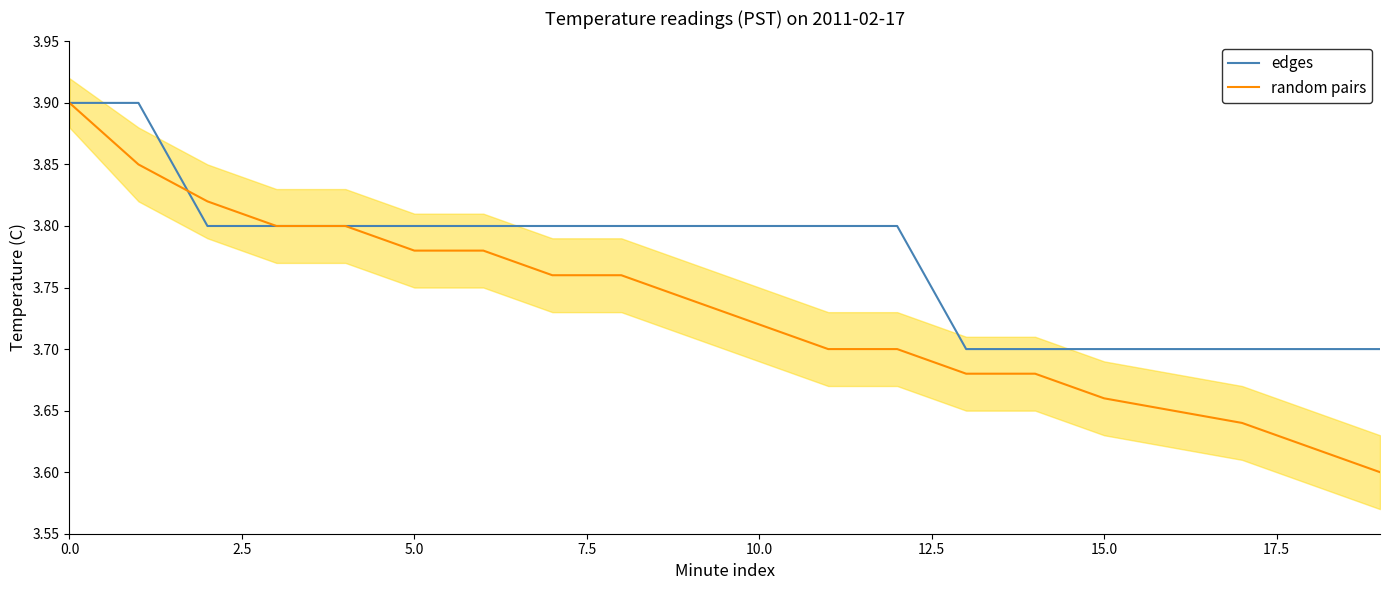

Is it true that edges equals 2.3 at 17.5?

False